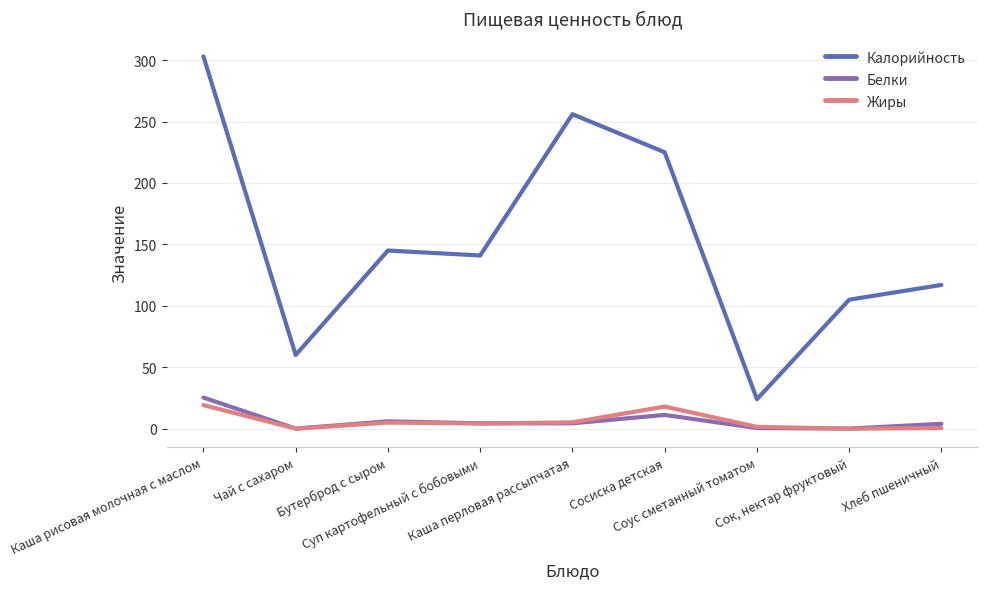

How many lines are shown in the chart?

3